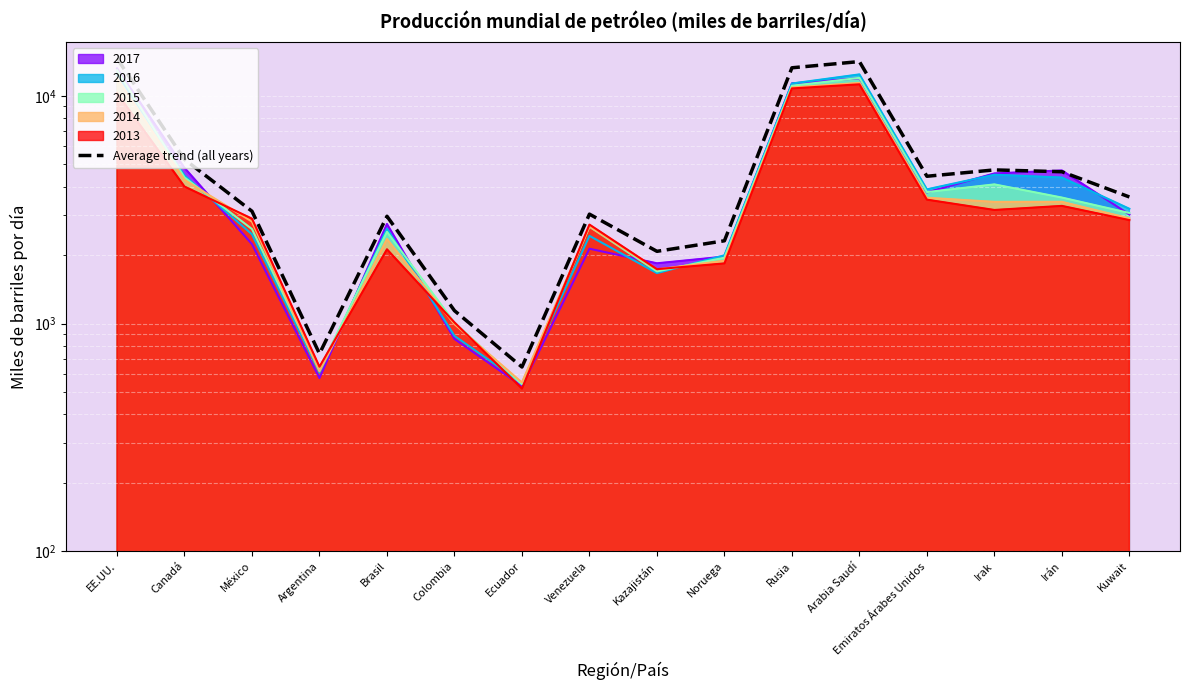

What value does the data have at Irán?

4646.5